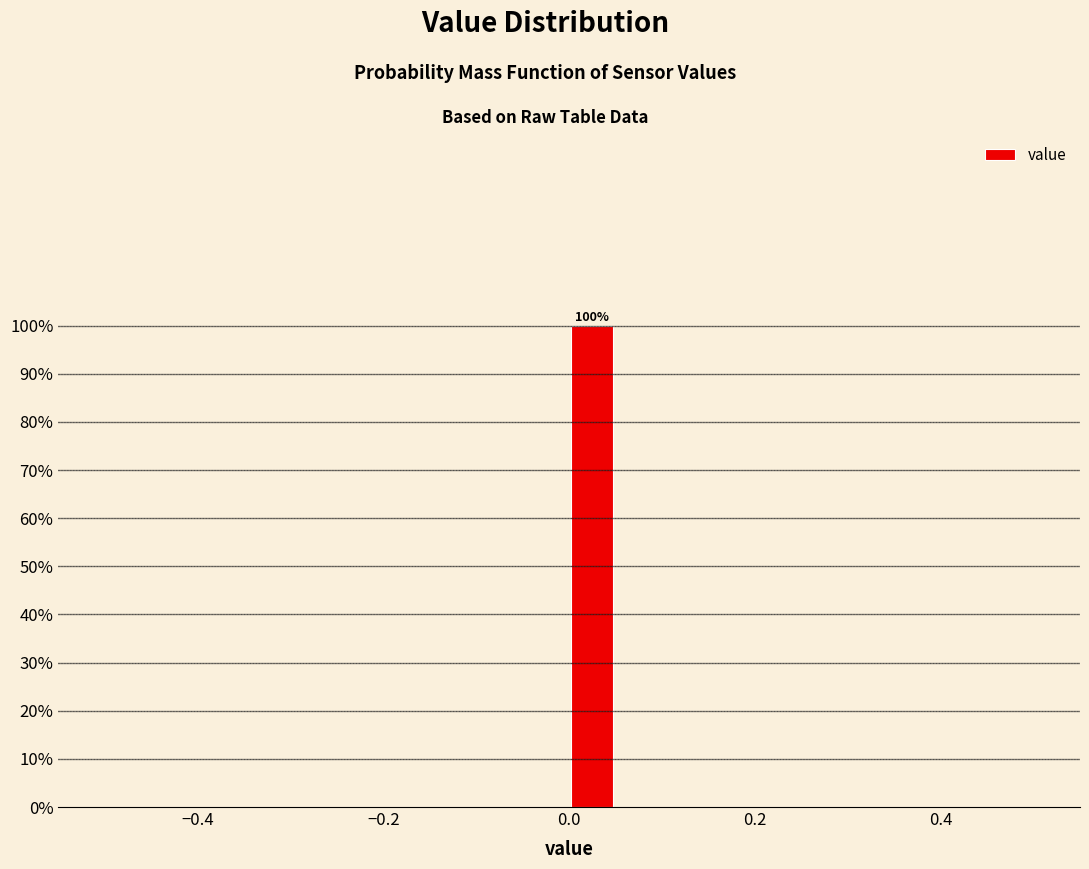

Read against the x-axis, roughly where is the centre of the tallest bar?

0.02